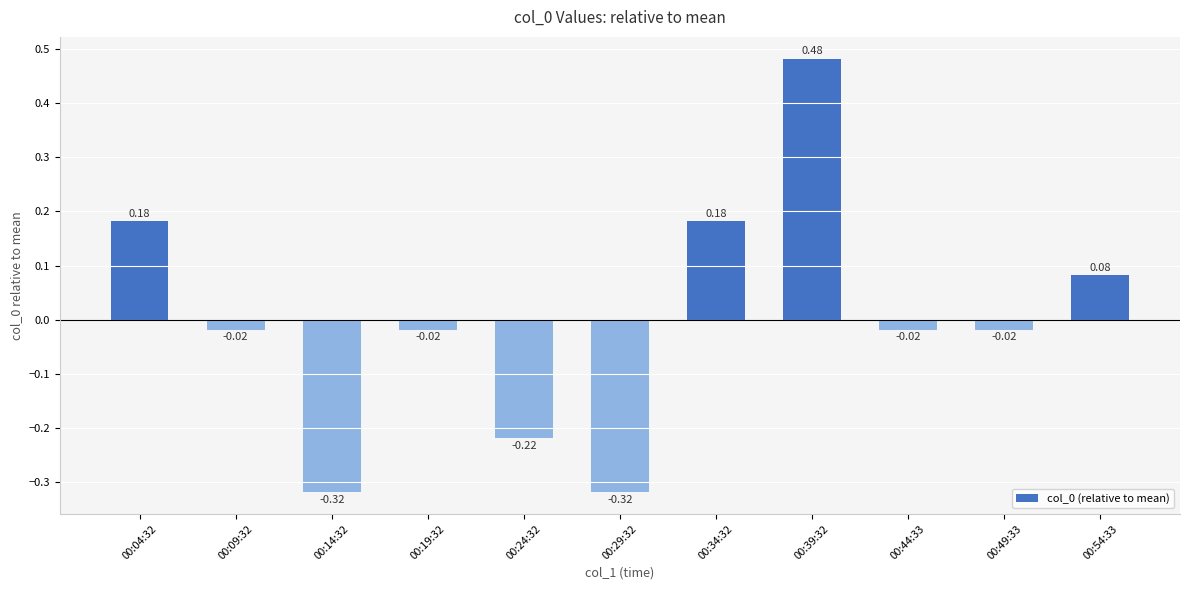

Count the number of categories in the chart.

11